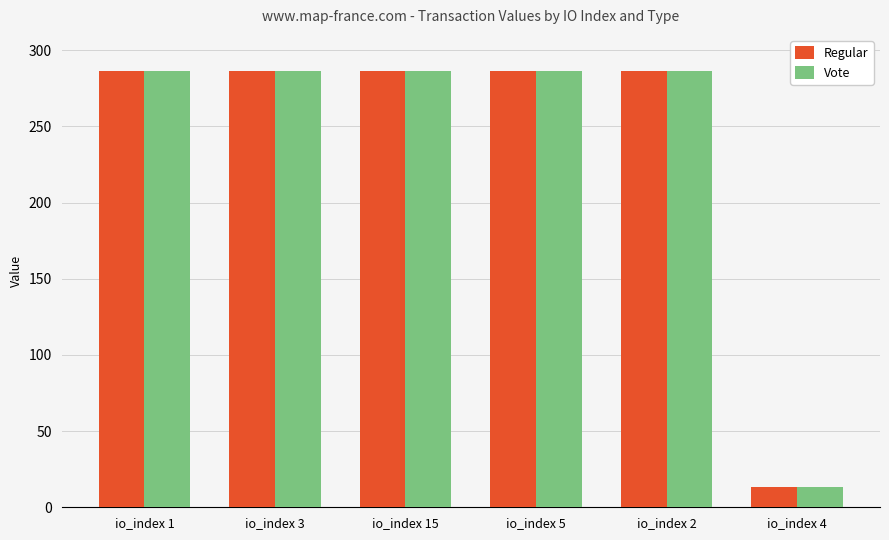

What is the minimum value shown in the chart?

13.5